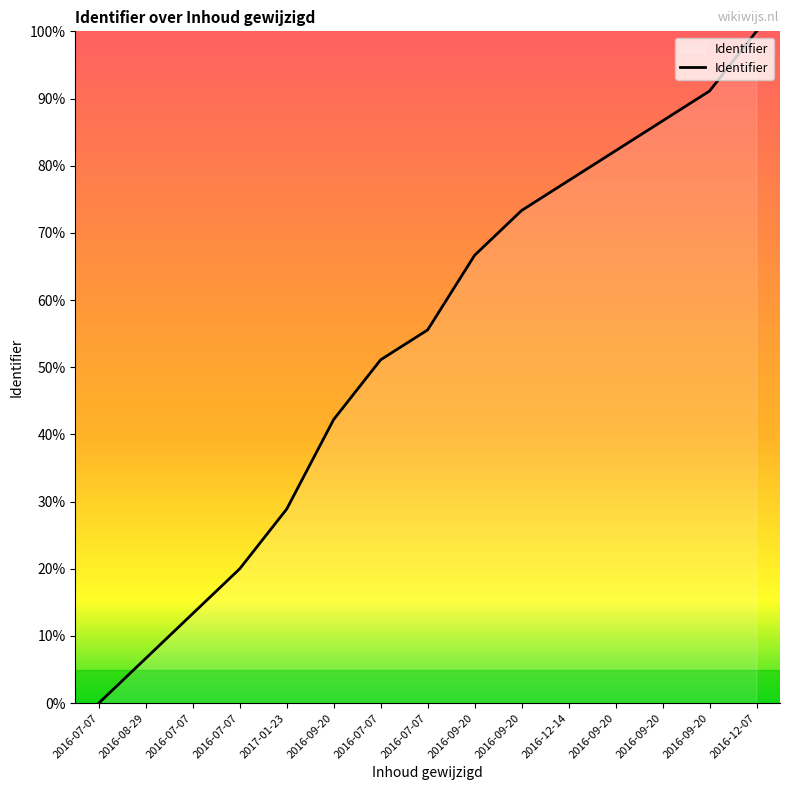

At which label does the data first exceed 55?

2016-07-07